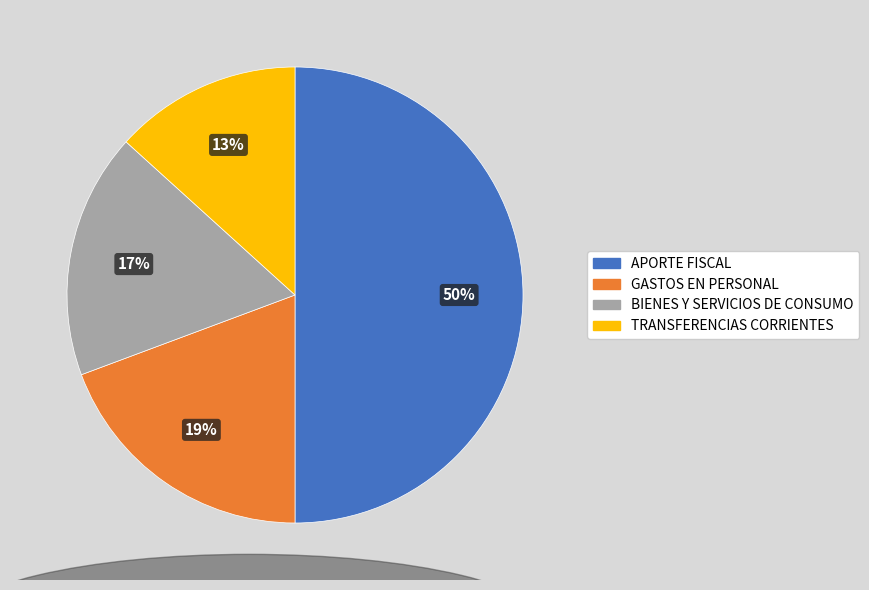

Rank the categories by value from highest to lowest.

APORTE FISCAL, GASTOS EN PERSONAL, BIENES Y SERVICIOS DE CONSUMO, TRANSFERENCIAS CORRIENTES